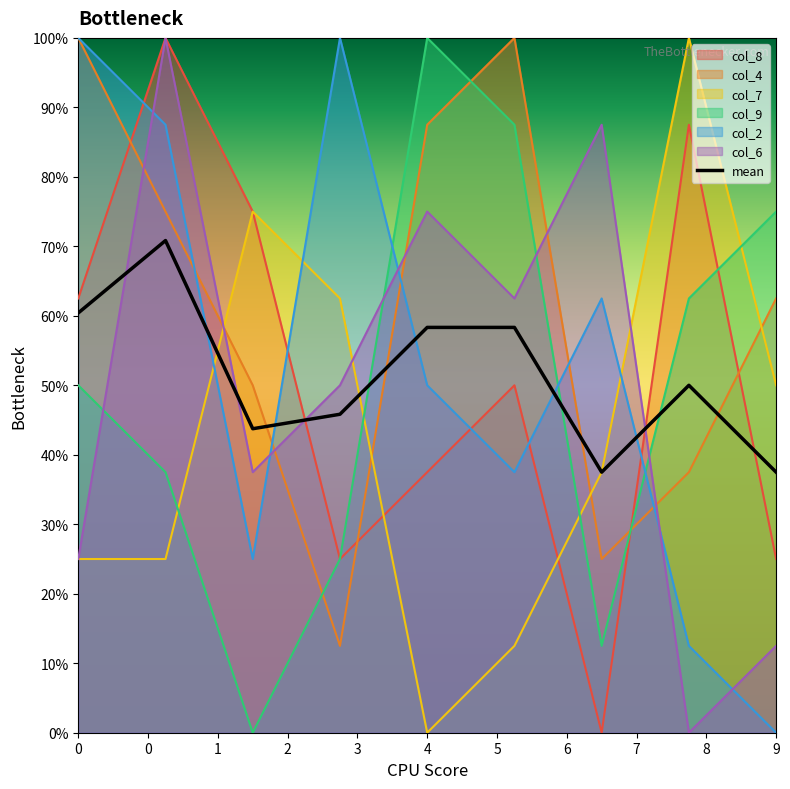

What are all the series names shown in the legend?

col_8, col_4, col_7, col_9, col_2, col_6, mean